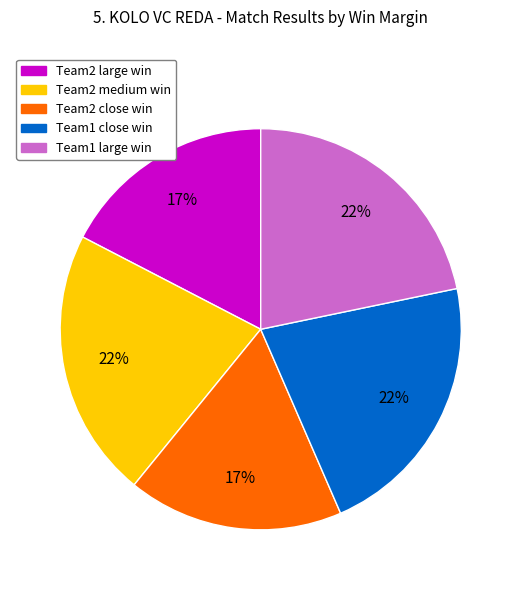

Does any single category account for the majority?

No